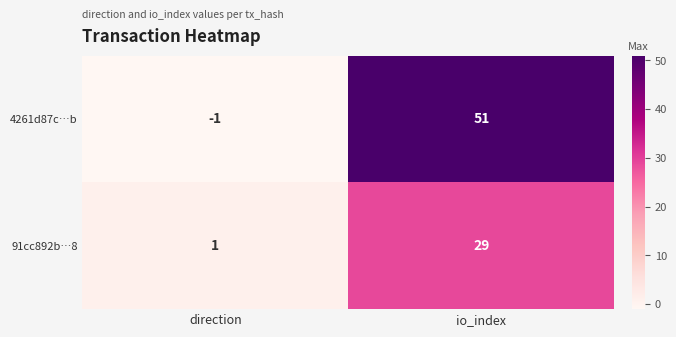

Is it true that 4261d87c…b equals 12 at io_index?

False